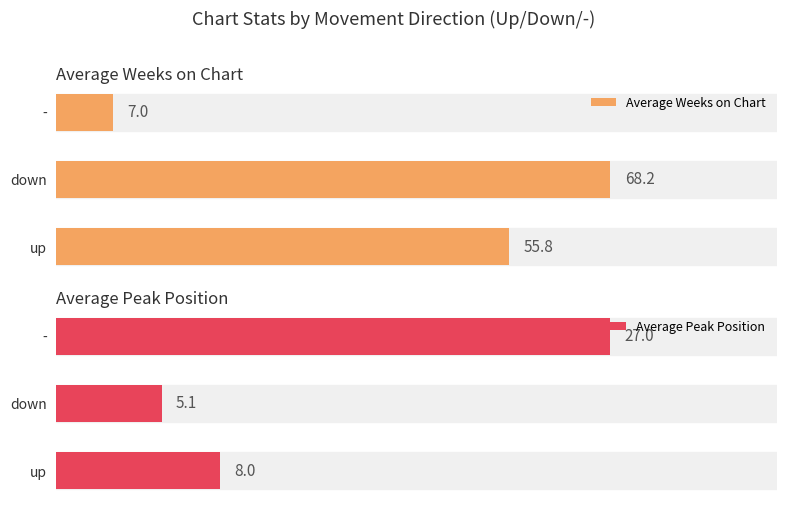

Which category has the lowest value in the Average Peak Position series?

down